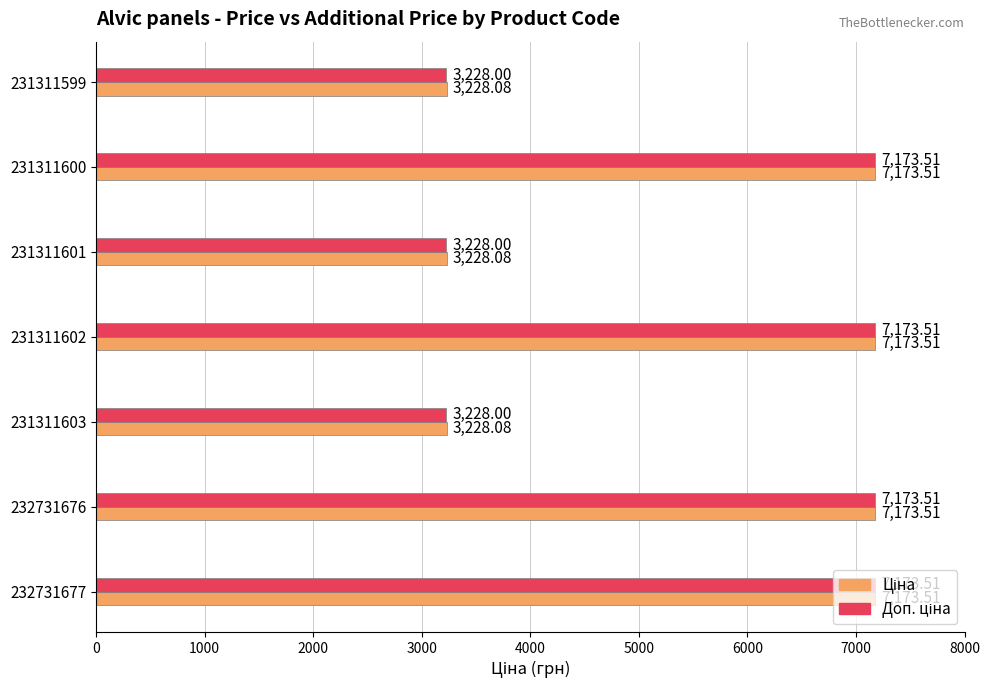

At how many categories does at least one series exceed 6899?

4